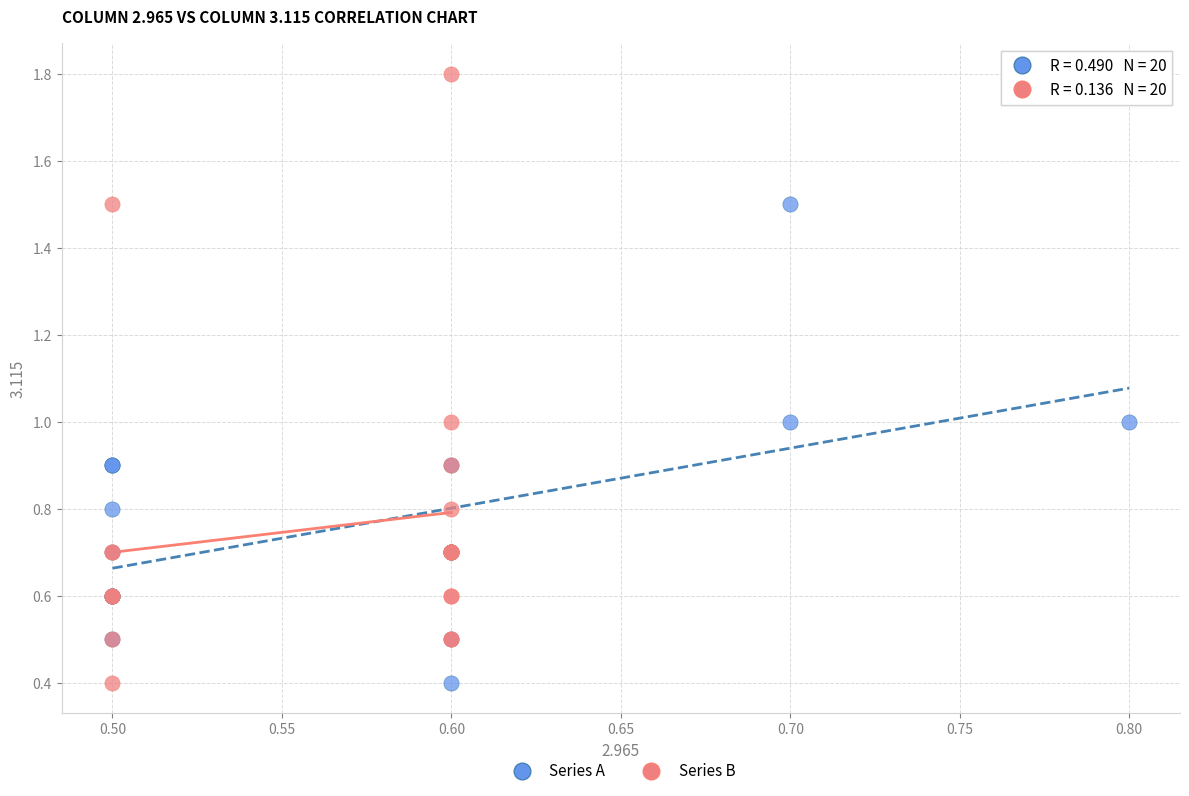

Which series has the widest spread of Y values?

Series B